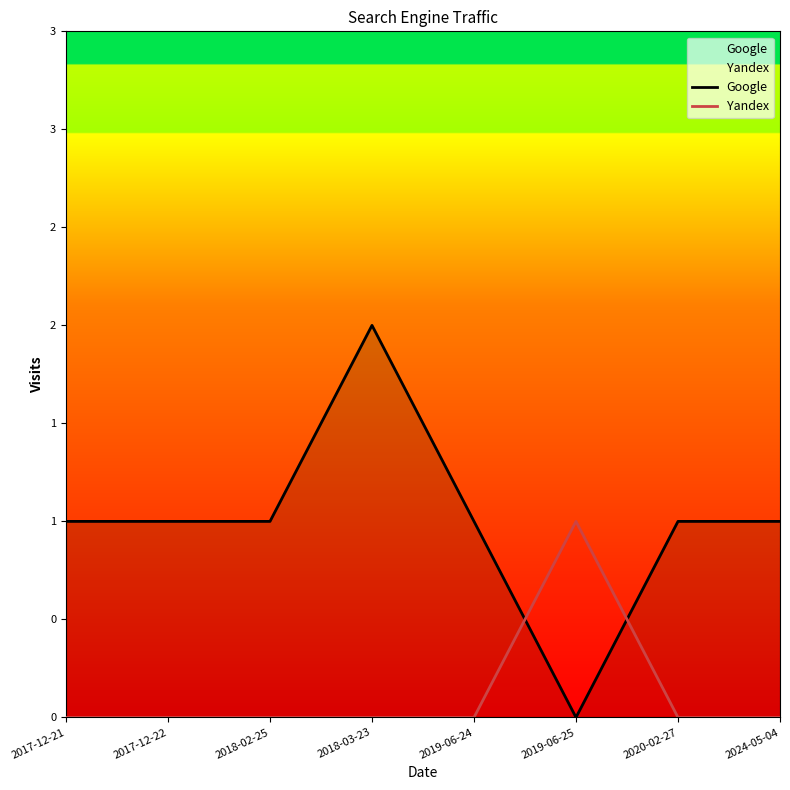

Rank the series at 2020-02-27 from lowest to highest value.

Yandex, Google